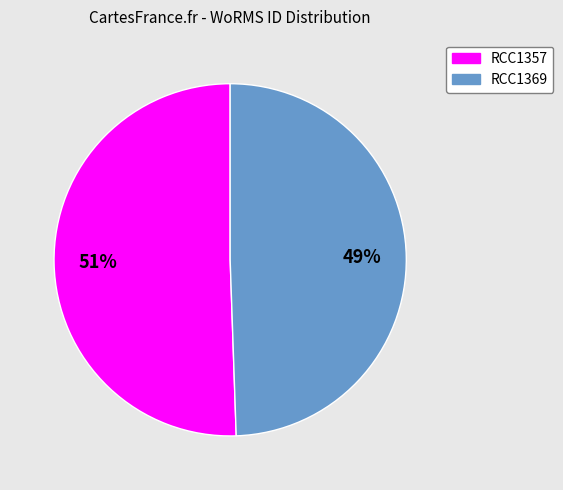

How many slices are in this pie chart?

2